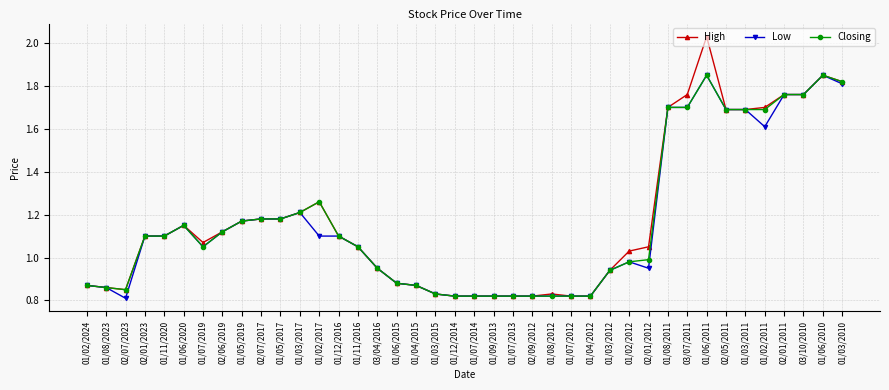

At which category is the sum across all series the highest?

01/06/2011